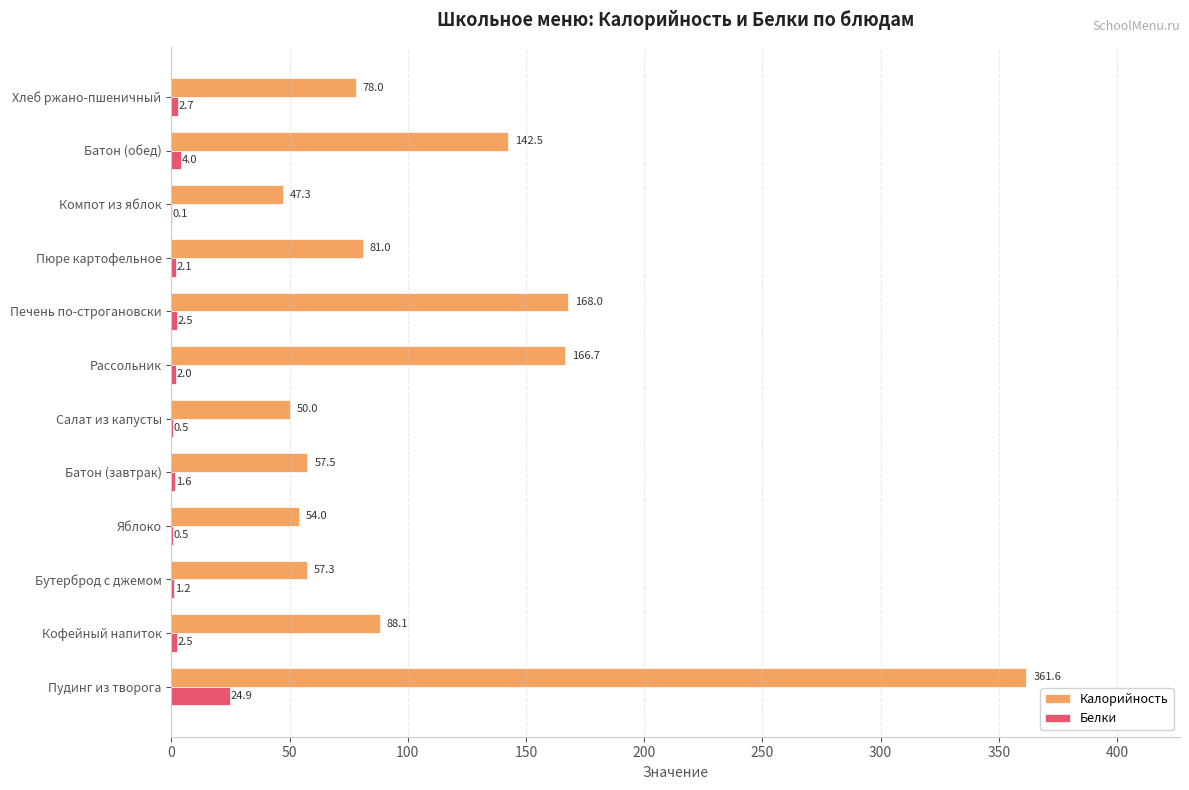

The value of Калорийность at Батон (завтрак) is 57.5. True or false?

True